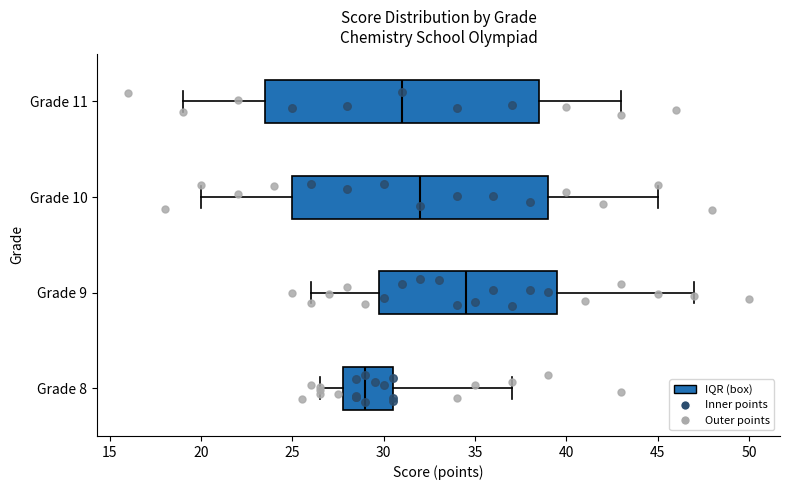

Reading bottom to top, read every box against the x-axis: the position of its median line, the range the box covers, and the ends of its whiskers. The values are not printed on the chart, so give them approximately, as read against the axis.

Grade 8: median 29.0, box 28.0 to 30.5, whiskers 26.5 to 37.0
Grade 9: median 34.5, box 30.0 to 39.5, whiskers 26.0 to 47.0
Grade 10: median 32.0, box 25.0 to 39.0, whiskers 20.0 to 45.0
Grade 11: median 31.0, box 23.5 to 38.5, whiskers 19.0 to 43.0